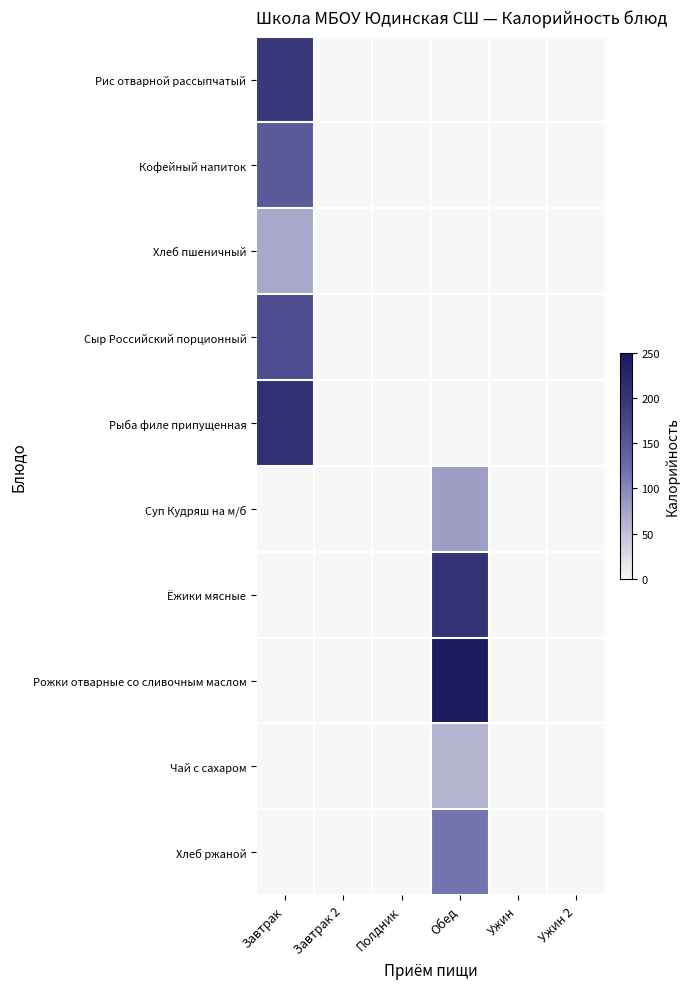

Between Обед and Ужин, which series saw the biggest shift?

Рожки отварные со сливочным маслом